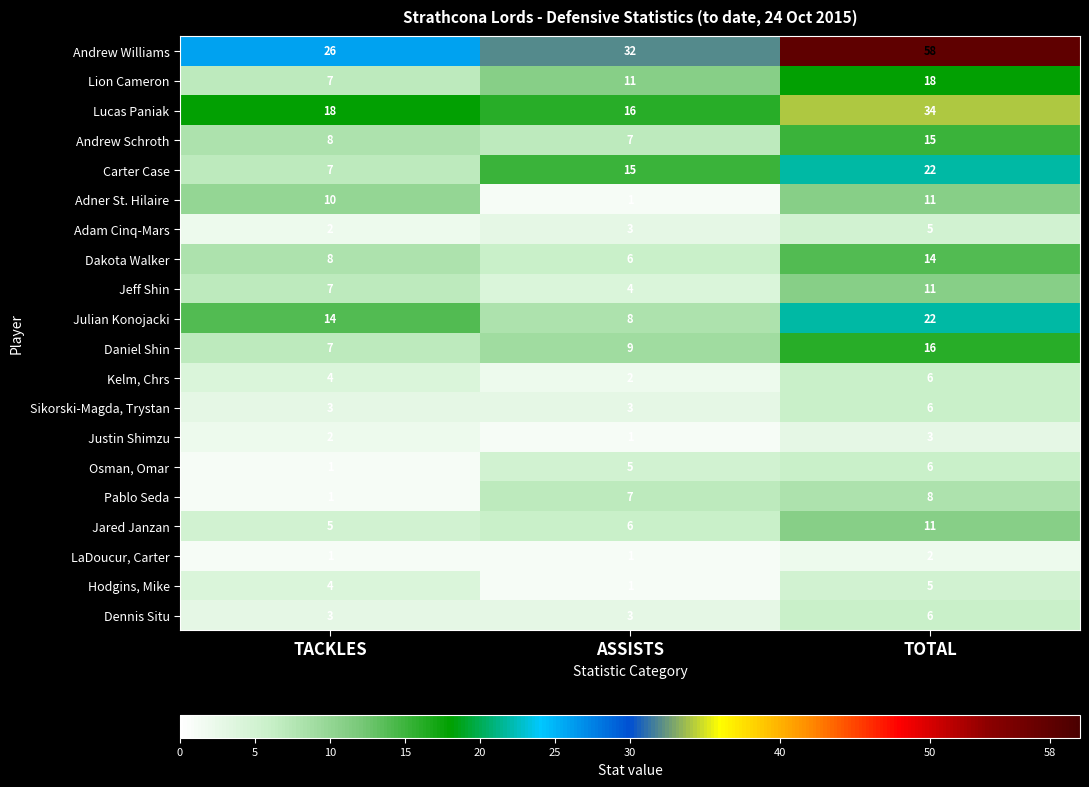

What is the maximum value shown in the chart?

58